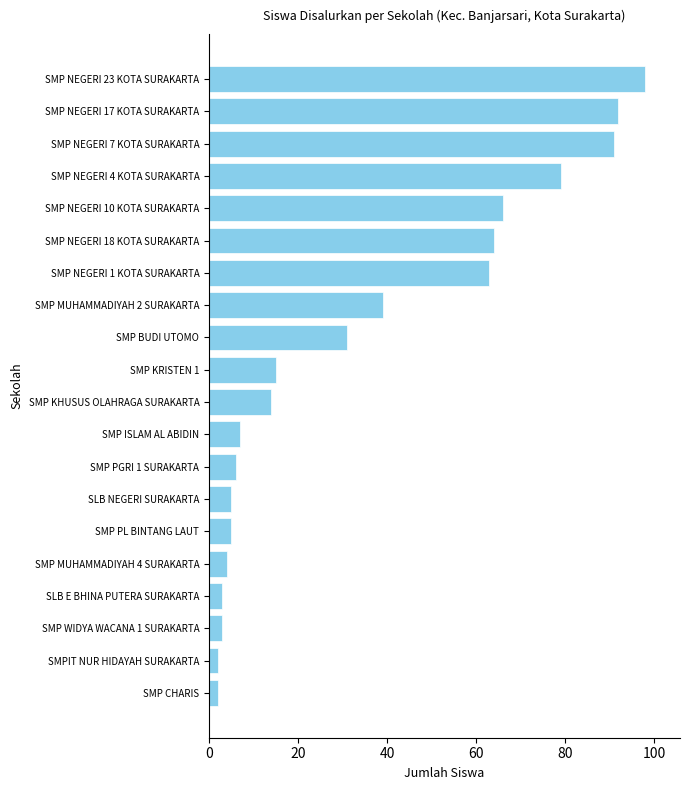

What is the sum of all values?

689